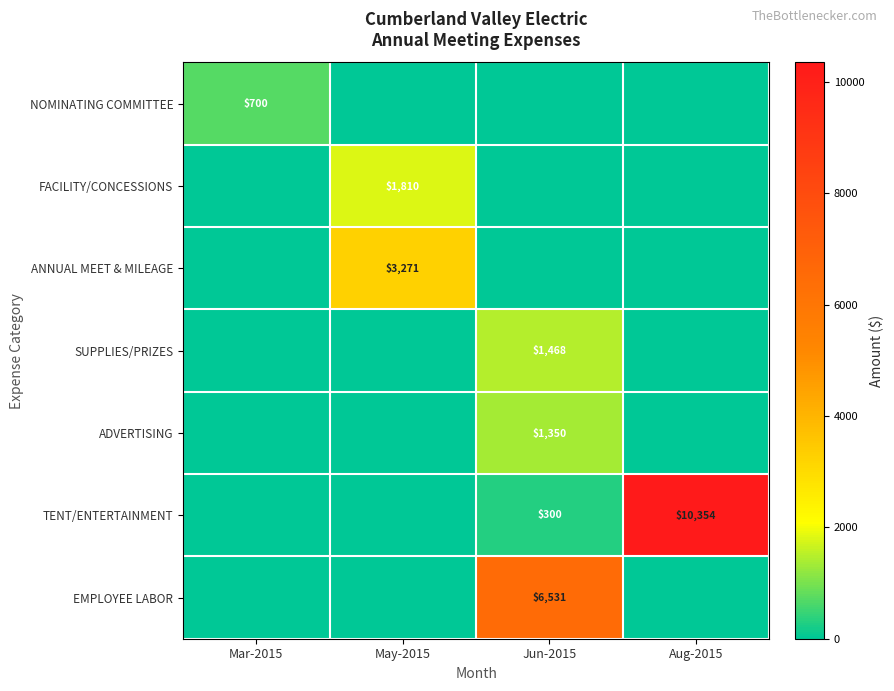

True or false: FACILITY/CONCESSIONS has a value of 1810 at May-2015.

True